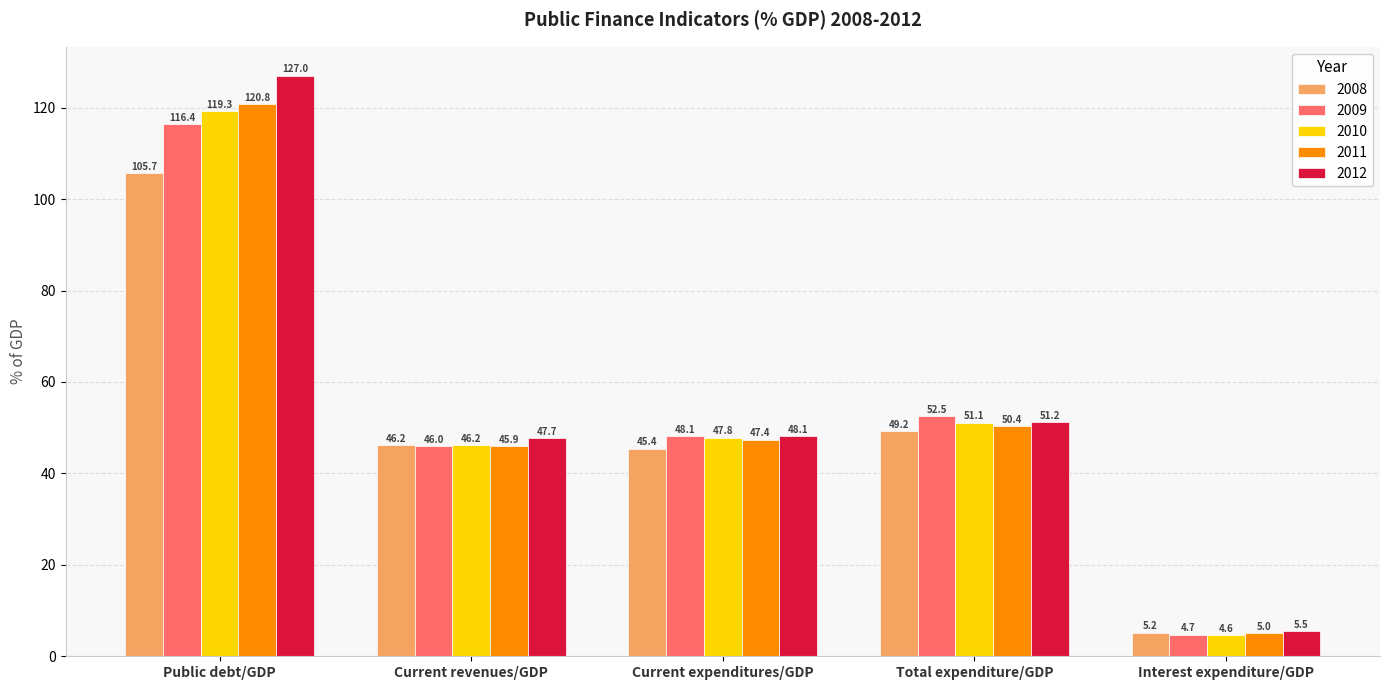

True or false: 2008 has a value of 13.8 at Total expenditure/GDP.

False